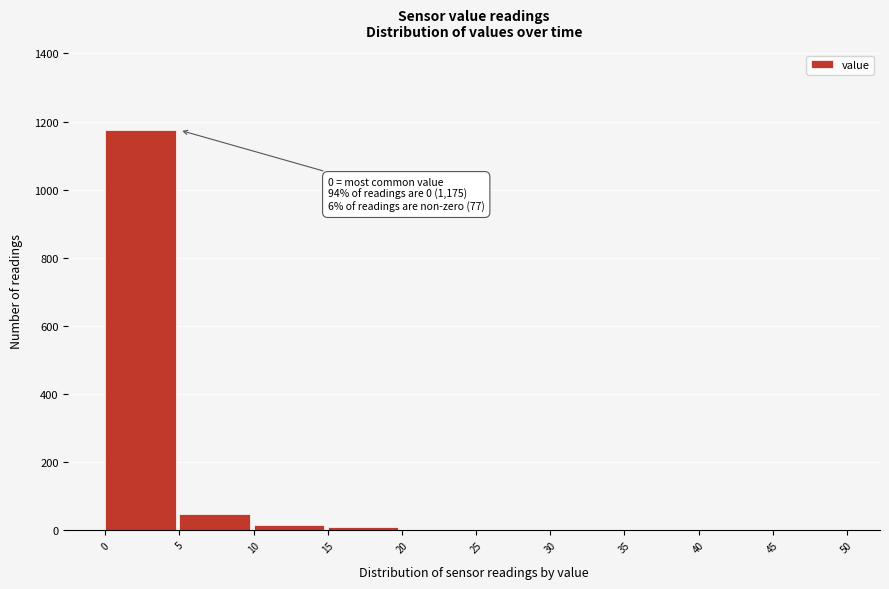

Which range on the x-axis has the tallest bar?

0 to 5